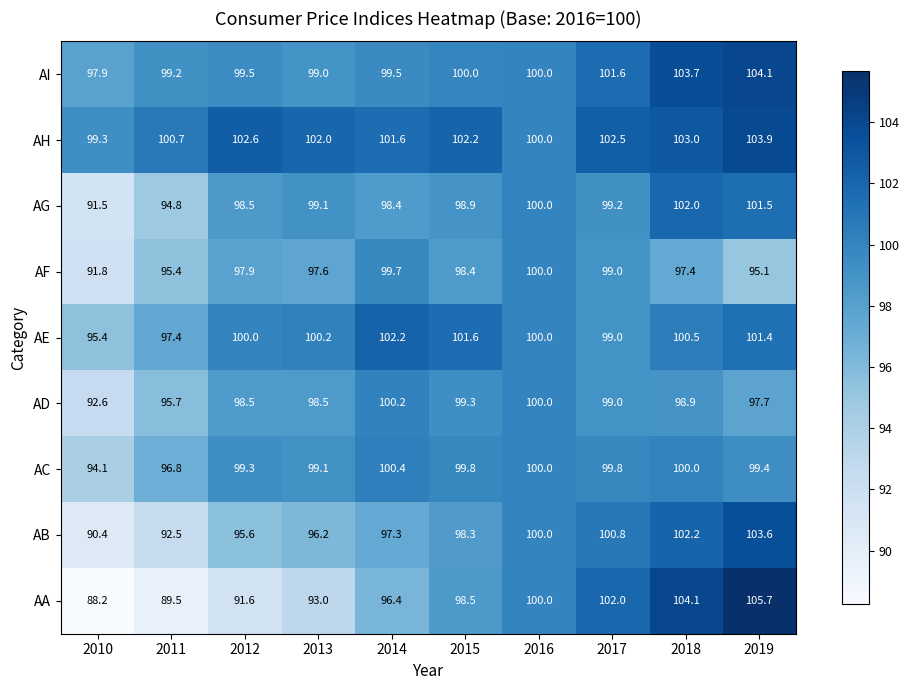

Which series changed the most between 2011 and 2016?

AA